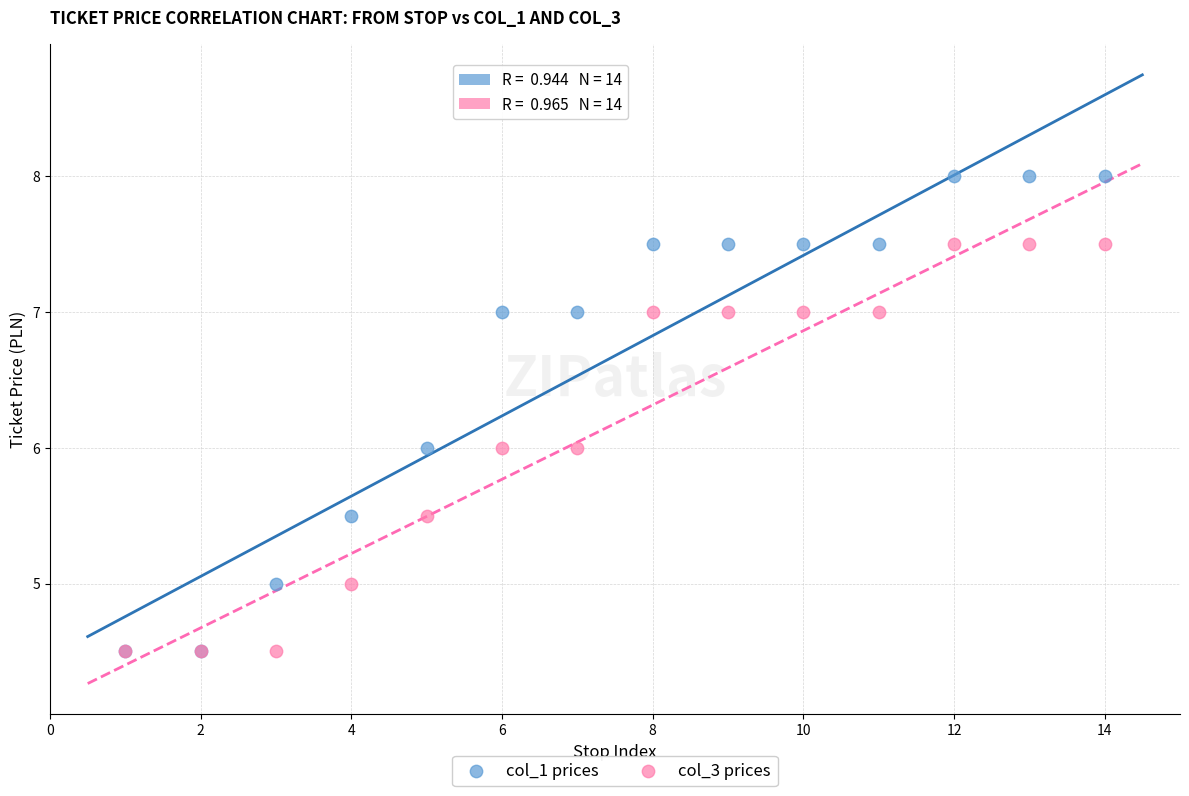

Which series has the widest spread of Y values?

col_1 prices